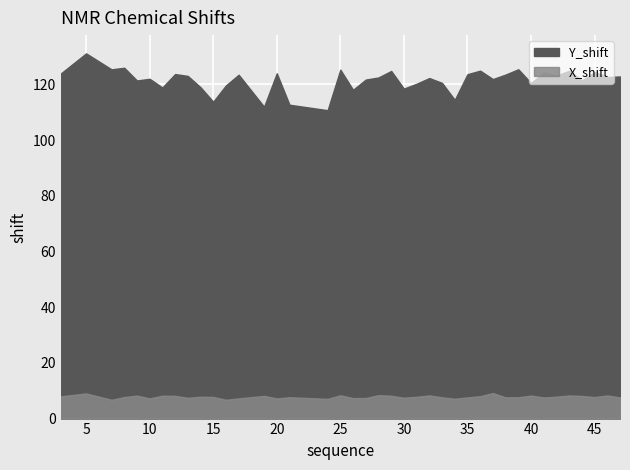

What is the difference between the second highest and second lowest values in the Y_shift series?

14.0